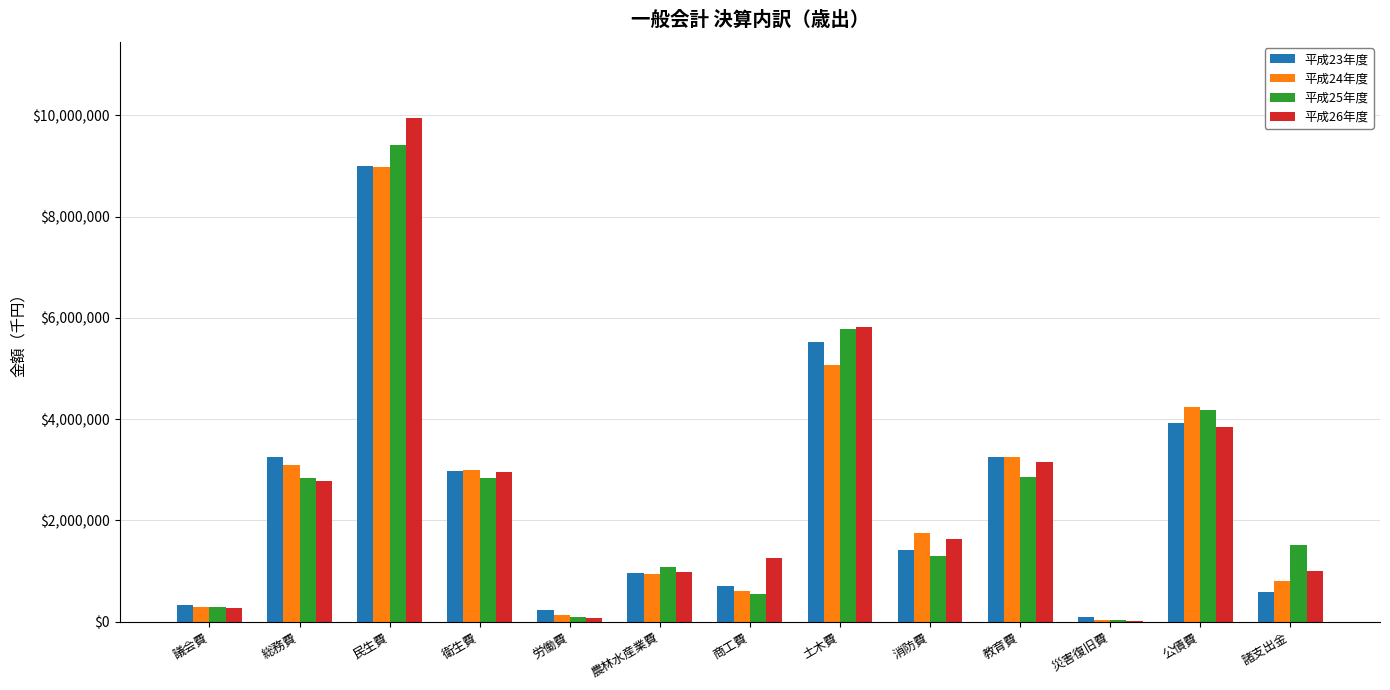

True or false: 平成24年度 has a value of 8982724 at 民生費.

True